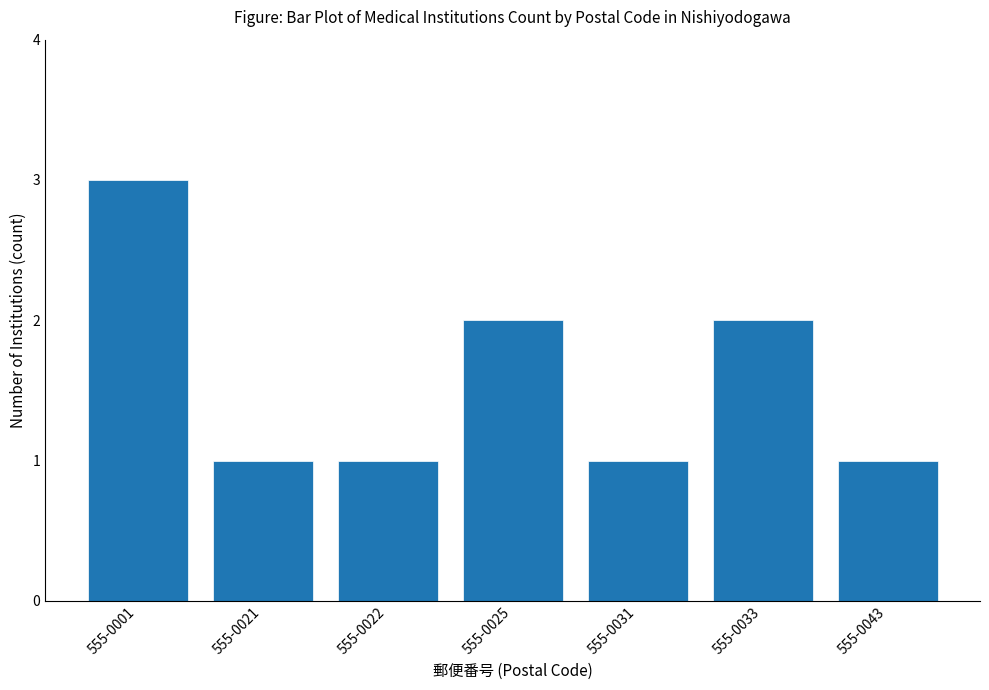

Count the number of data series in this chart.

1